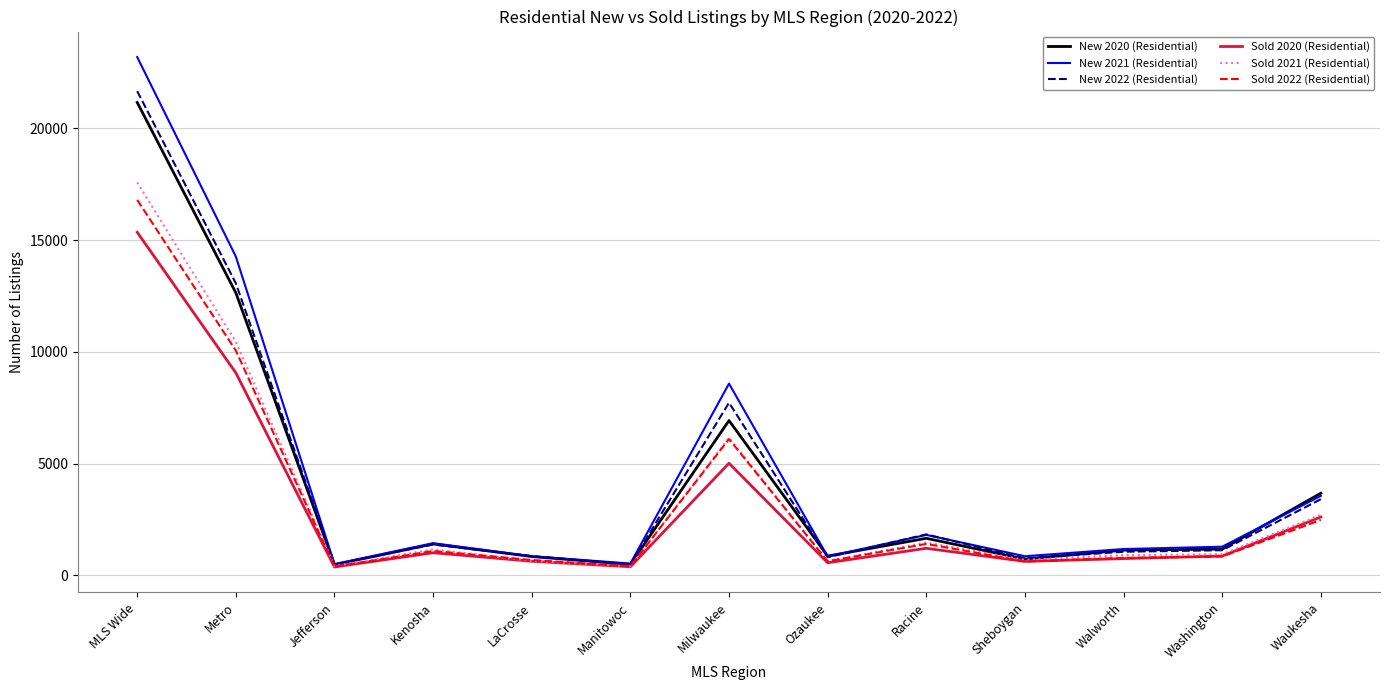

Does the chart have visible grid lines?

Yes